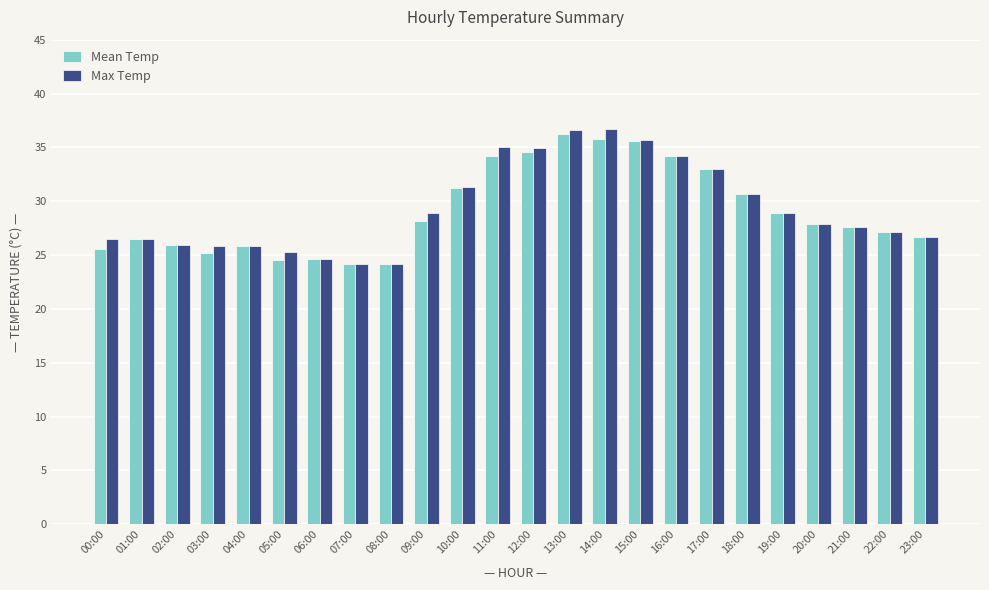

What is the label of the 1st bar from the right?

23:00